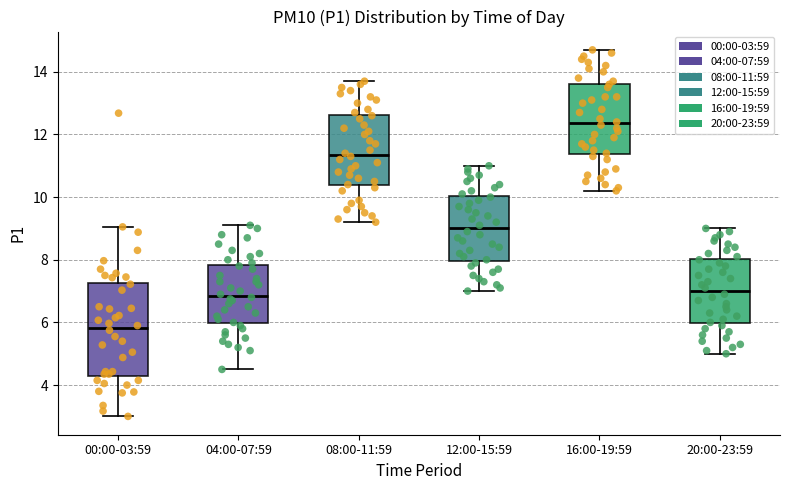

Where does the upper whisker of the box for 16:00-19:59 end on the y-axis? The values are not printed on the chart, so give them approximately, as read against the axis.

14.8